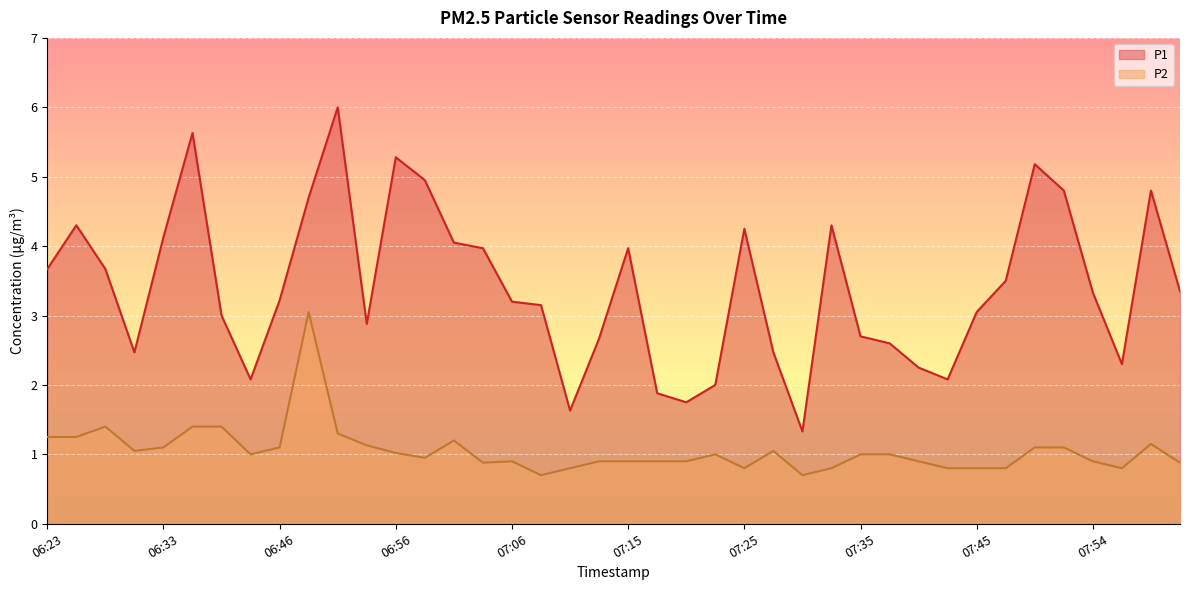

List the series in order of their peak value, highest first.

P1, P2